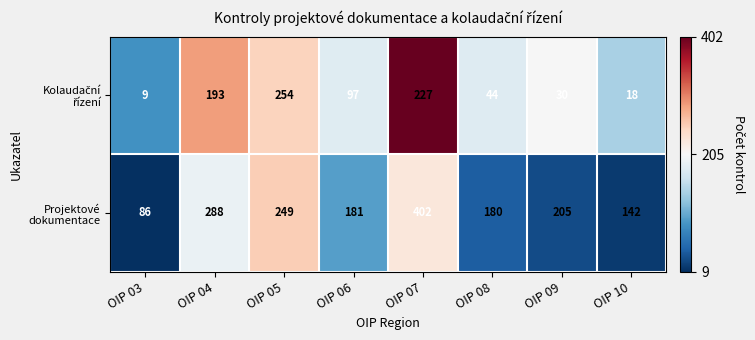

At which category is the sum across all series the highest?

OIP 07